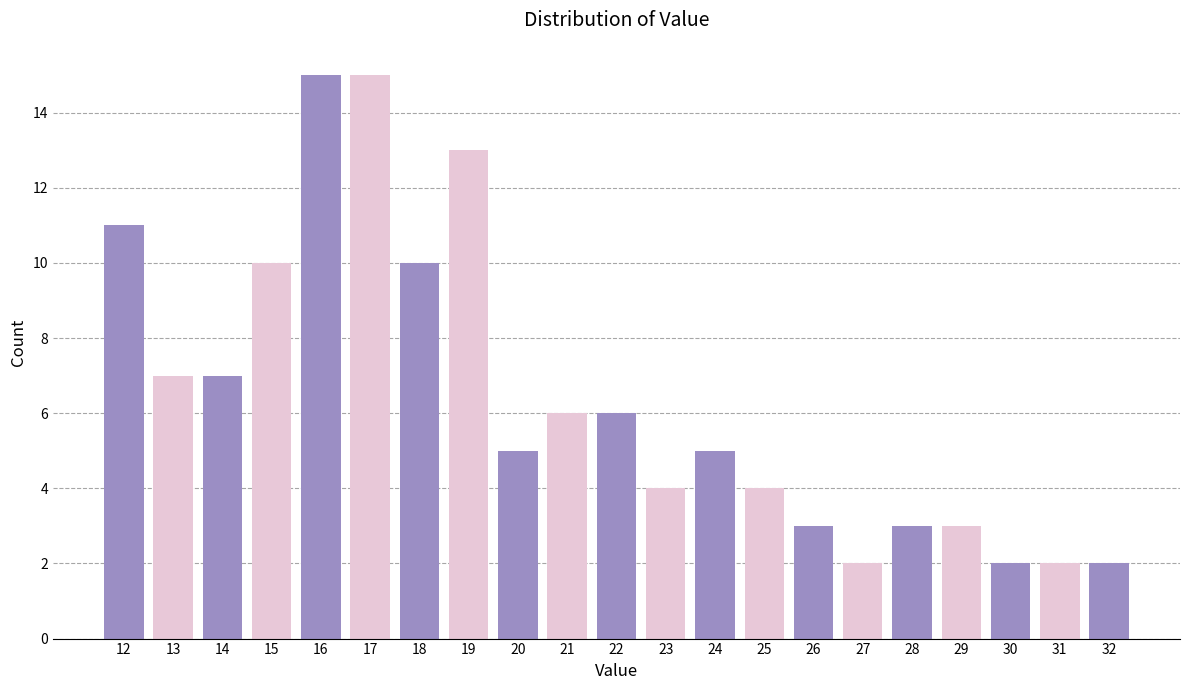

Reading right to left, what are all the values shown in this chart?

32=2	31=2	30=2	29=3	28=3	27=2	26=3	25=4	24=5	23=4	22=6	21=6	20=5	19=13	18=10	17=15	16=15	15=10	14=7	13=7	12=11